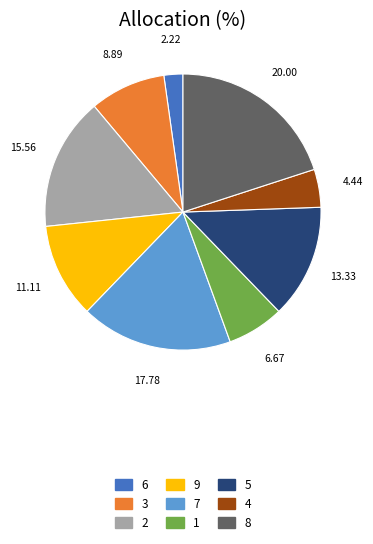

How many slices are in this pie chart?

9